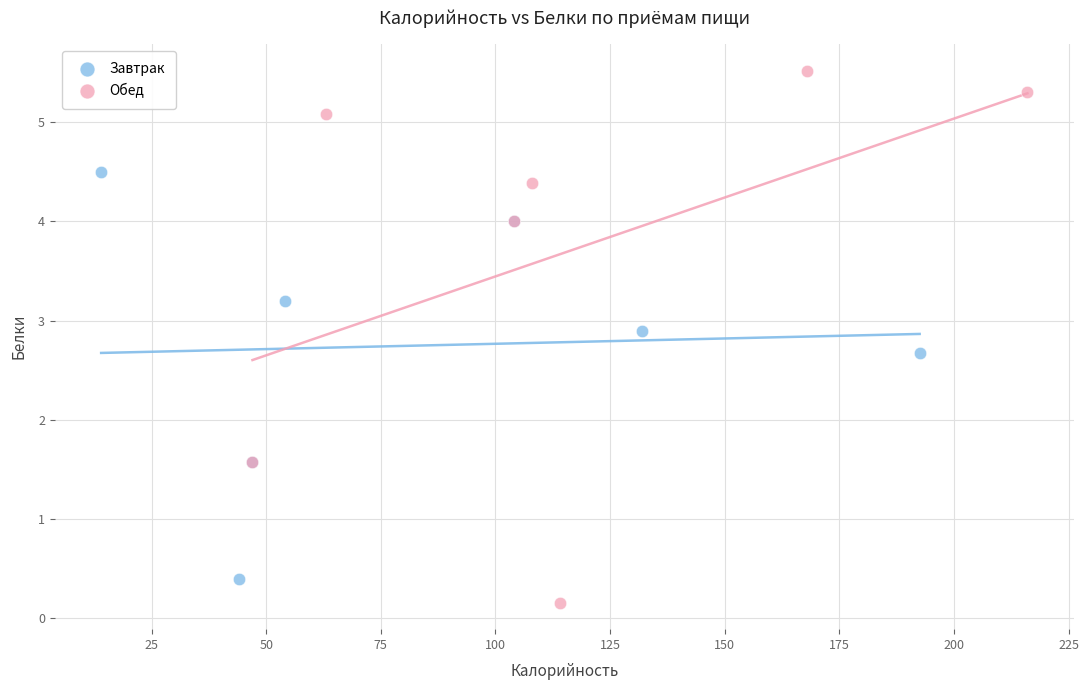

Which series contains the lowest Y value?

Обед